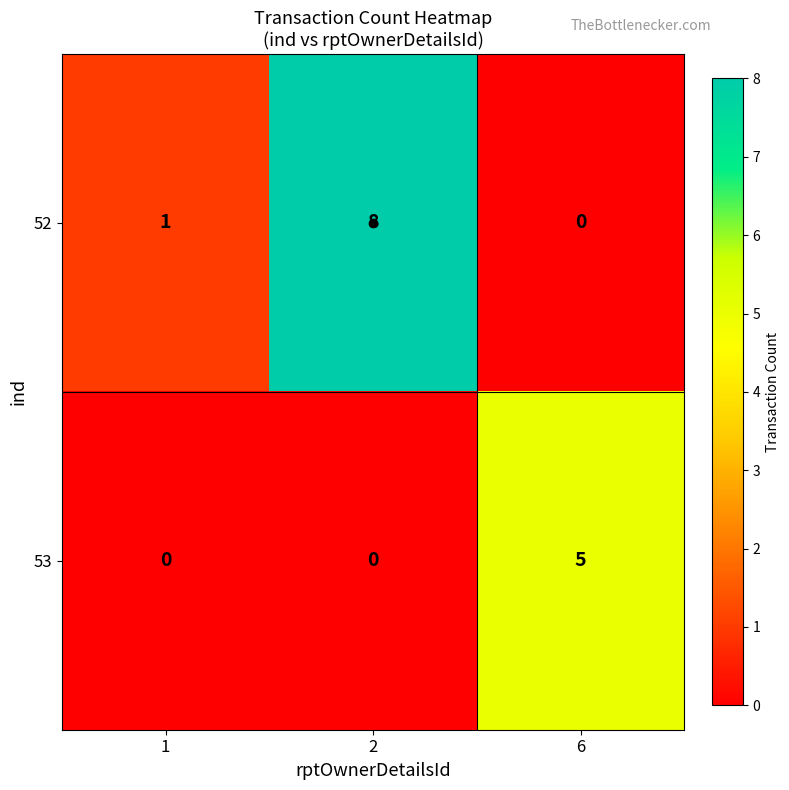

What is the spread (max minus min) of values at 2?

8